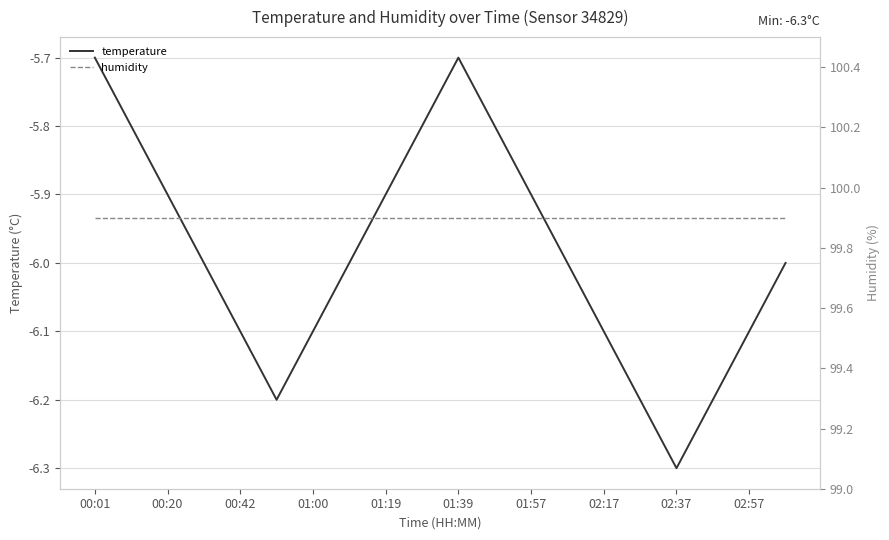

True or false: humidity and temperature intersect in this chart.

False